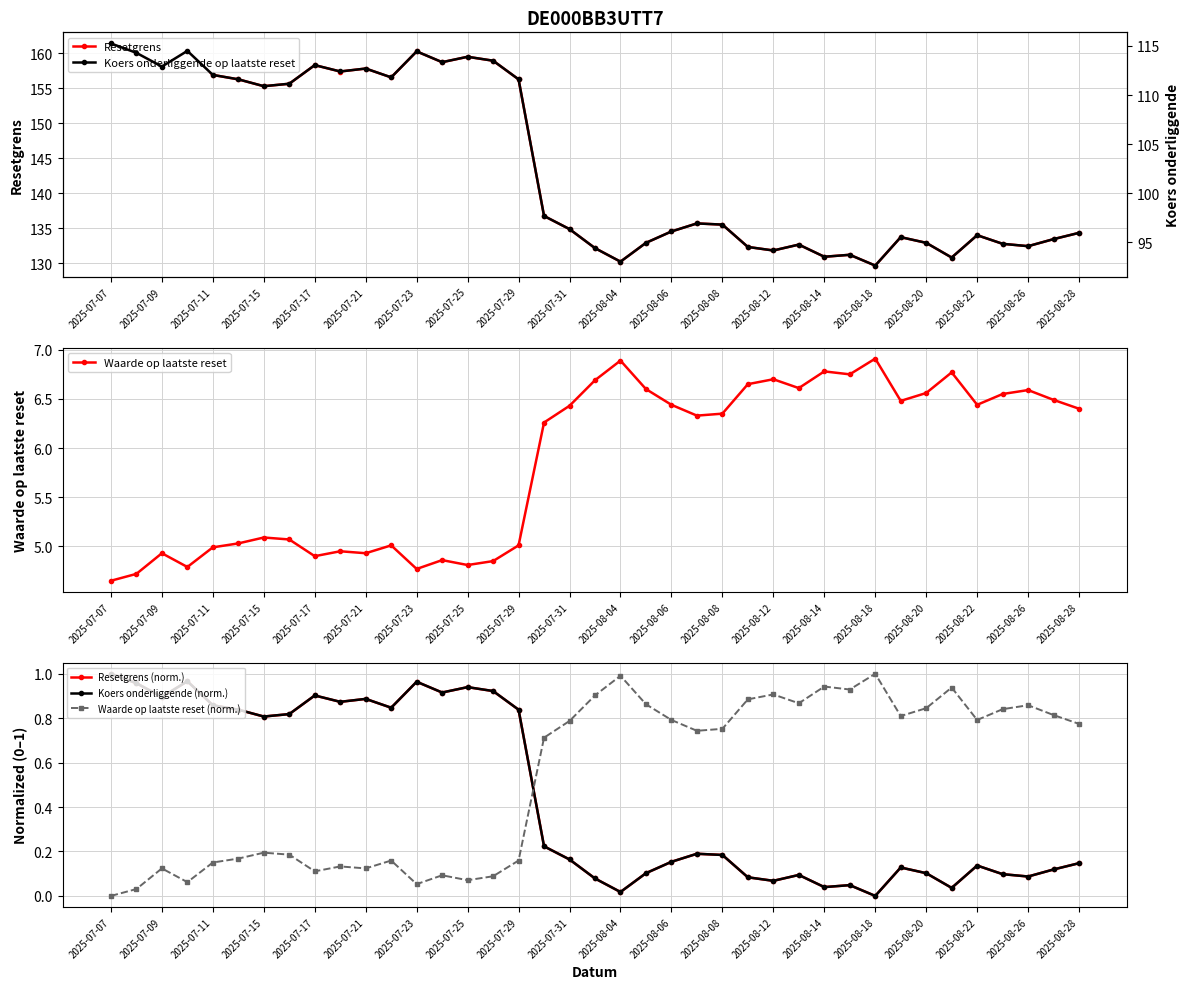

Reading right to left, transcribe all the data shown in this chart.

Resetgrens: 134.3	133.4	132.4	132.7	134.0	130.8	132.9	133.7	129.6	131.2	130.9	132.6	131.8	132.3	135.5	135.7	134.5	132.9	130.2	132.1	134.8	136.7	156.2	158.9	159.5	158.7	160.2	156.5	157.8	157.4	158.3	155.6	155.3	156.2	156.9	160.3	158.1	160.0	161.4
Waarde op laatste reset: 6.4	6.5	6.6	6.5	6.4	6.8	6.6	6.5	6.9	6.8	6.8	6.6	6.7	6.7	6.3	6.3	6.4	6.6	6.9	6.7	6.4	6.3	5.0	4.8	4.8	4.9	4.8	5.0	4.9	5.0	4.9	5.1	5.1	5.0	5.0	4.8	4.9	4.7	4.7
Resetgrens (norm.): 0.1	0.1	0.1	0.1	0.1	0.0	0.1	0.1	0.0	0.0	0.0	0.1	0.1	0.1	0.2	0.2	0.2	0.1	0.0	0.1	0.2	0.2	0.8	0.9	0.9	0.9	1.0	0.8	0.9	0.9	0.9	0.8	0.8	0.8	0.9	1.0	0.9	1.0	1.0
Koers onderliggende (norm.): 0.1	0.1	0.1	0.1	0.1	0.0	0.1	0.1	0.0	0.0	0.0	0.1	0.1	0.1	0.2	0.2	0.2	0.1	0.0	0.1	0.2	0.2	0.8	0.9	0.9	0.9	1.0	0.8	0.9	0.9	0.9	0.8	0.8	0.8	0.9	1.0	0.9	1.0	1.0
Waarde op laatste reset (norm.): 0.8	0.8	0.9	0.8	0.8	0.9	0.8	0.8	1.0	0.9	0.9	0.9	0.9	0.9	0.8	0.7	0.8	0.9	1.0	0.9	0.8	0.7	0.2	0.1	0.1	0.1	0.1	0.2	0.1	0.1	0.1	0.2	0.2	0.2	0.2	0.1	0.1	0.0	0.0
Koers onderliggende op laatste reset: 95.9	95.3	94.6	94.8	95.7	93.4	94.9	95.5	92.6	93.7	93.5	94.7	94.1	94.5	96.8	96.9	96.1	94.9	93.0	94.4	96.3	97.7	111.6	113.5	113.9	113.3	114.5	111.8	112.7	112.4	113.0	111.2	110.9	111.6	112.0	114.5	112.9	114.3	115.3